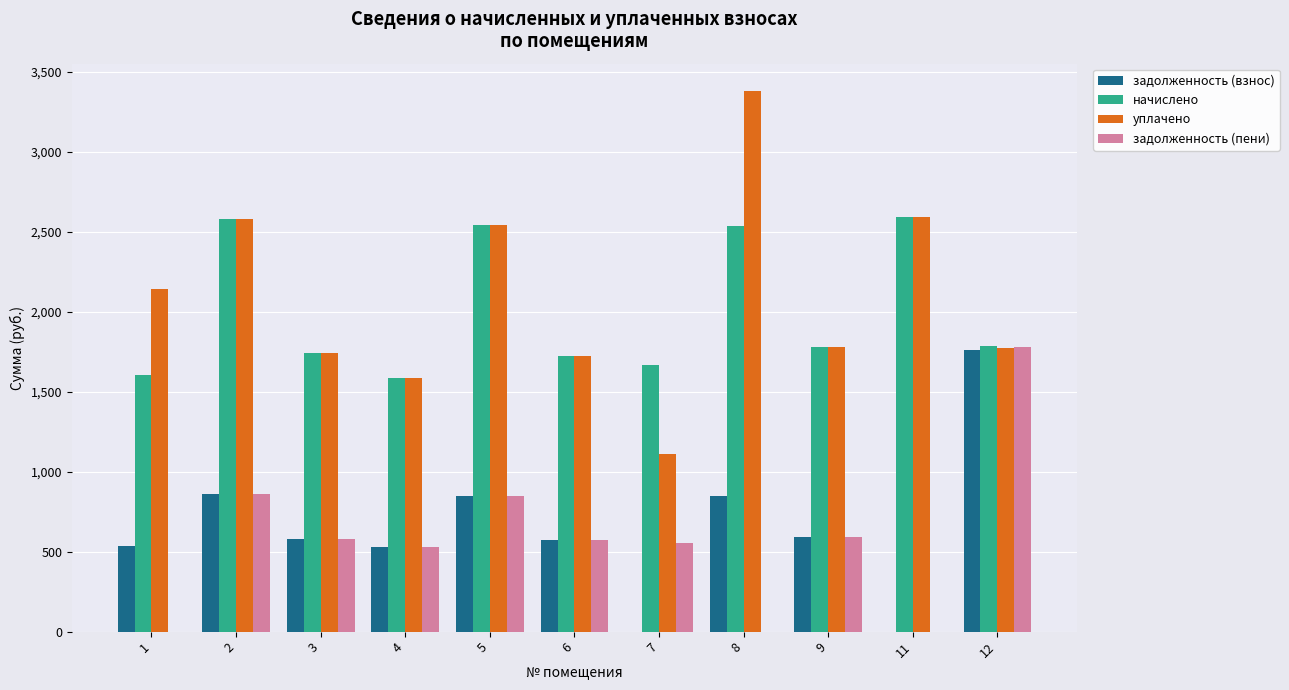

What value does the уплачено series have at 8?

3382.5